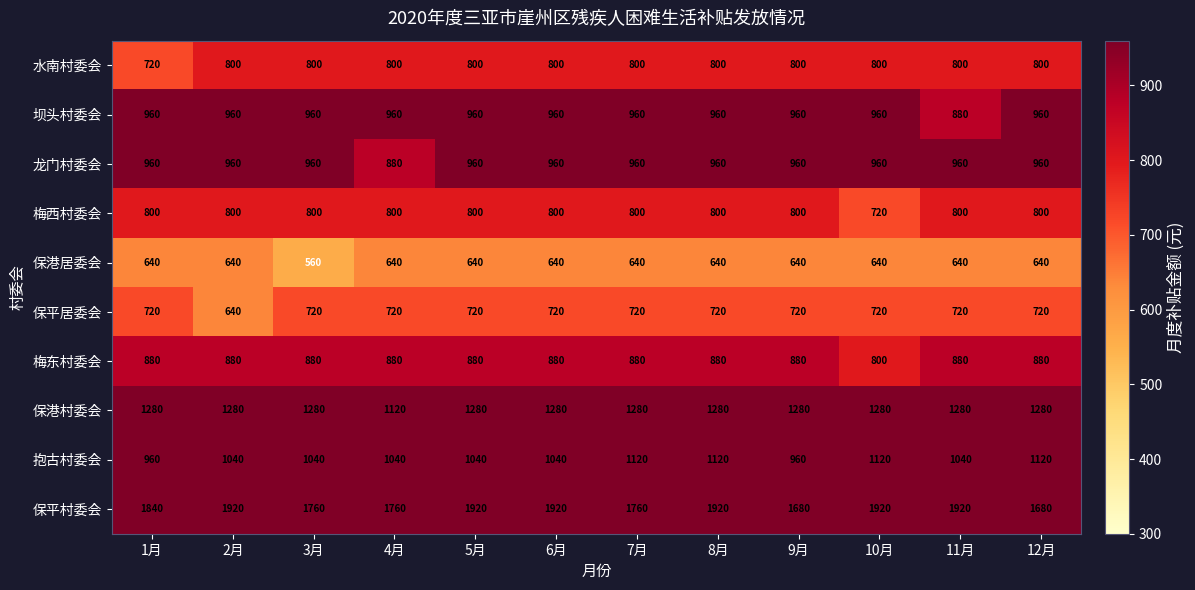

Is it true that 梅西村委会 equals 1355 at 2月?

False